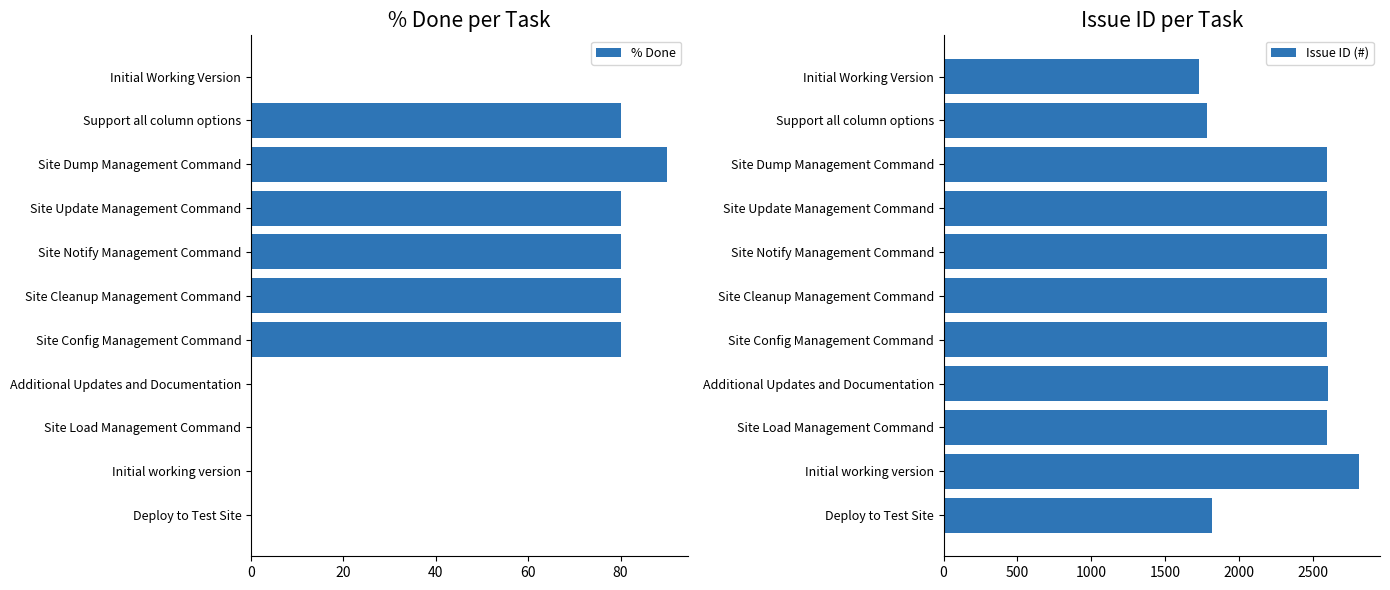

What is the value of the Issue ID (#) bar at the 8th from the left?

2605